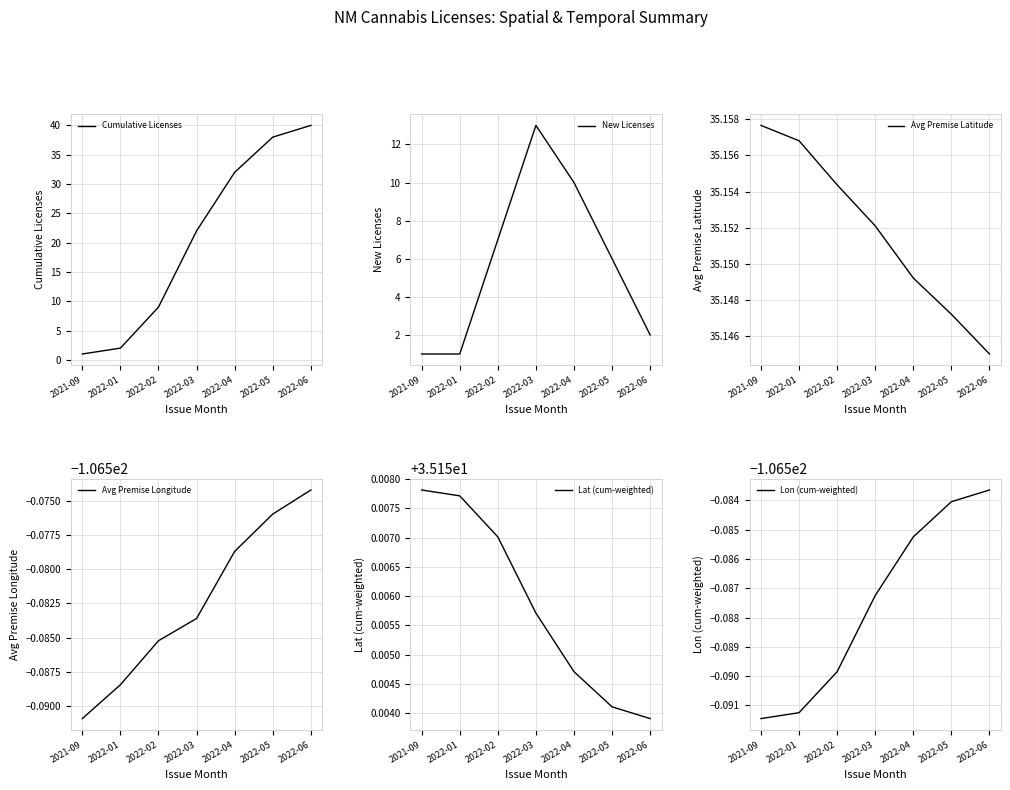

Reading right to left, list all the values displayed in this chart.

Cumulative Licenses: 40.0	38.0	32.0	22.0	9.0	2.0	1.0
New Licenses: 2.0	6.0	10.0	13.0	7.0	1.0	1.0
Avg Premise Latitude: 35.1	35.1	35.1	35.2	35.2	35.2	35.2
Avg Premise Longitude: -106.6	-106.6	-106.6	-106.6	-106.6	-106.6	-106.6
Lat (cum-weighted): 35.2	35.2	35.2	35.2	35.2	35.2	35.2
Lon (cum-weighted): -106.6	-106.6	-106.6	-106.6	-106.6	-106.6	-106.6